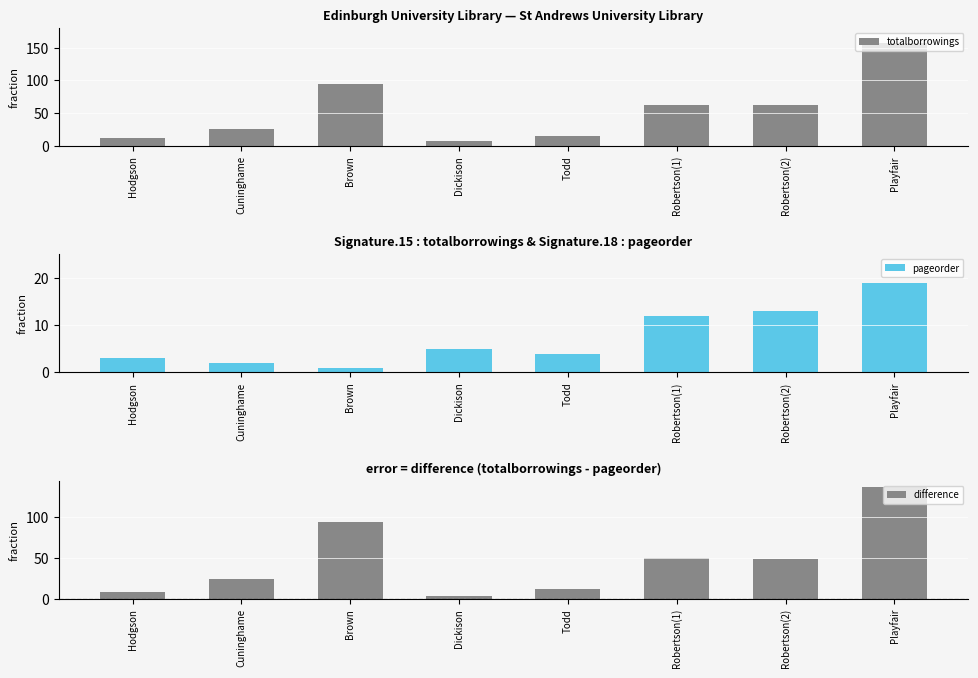

What is the value of the pageorder bar at the 2nd from the left?

2